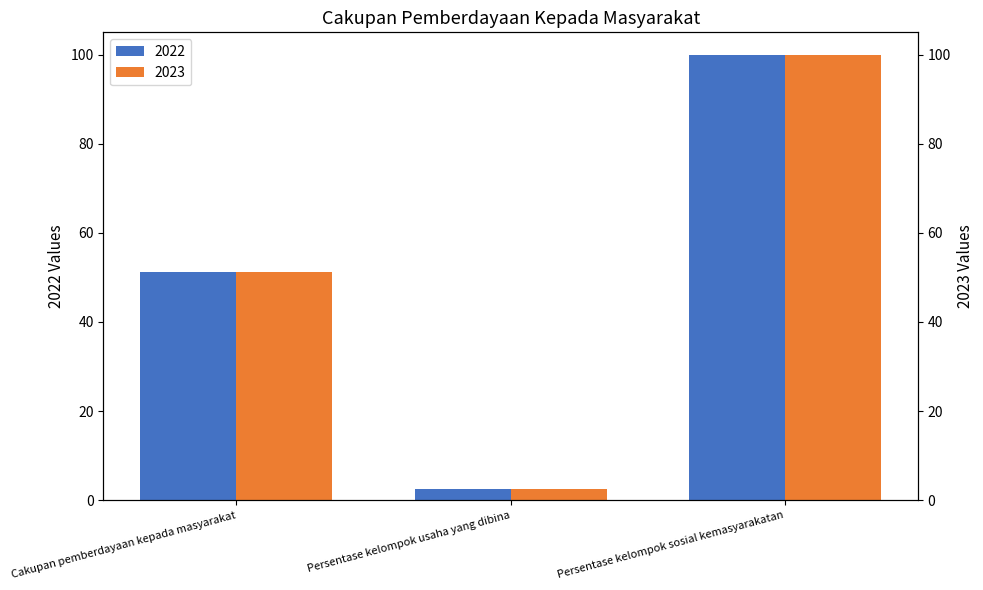

What is the total value across all series at Persentase kelompok usaha yang dibina?

5.0